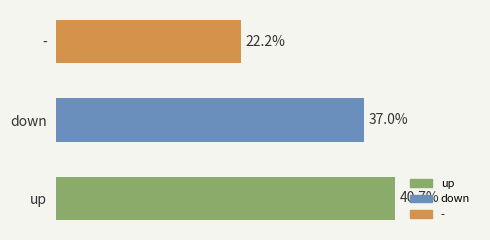

Which has a higher value, - or up?

up